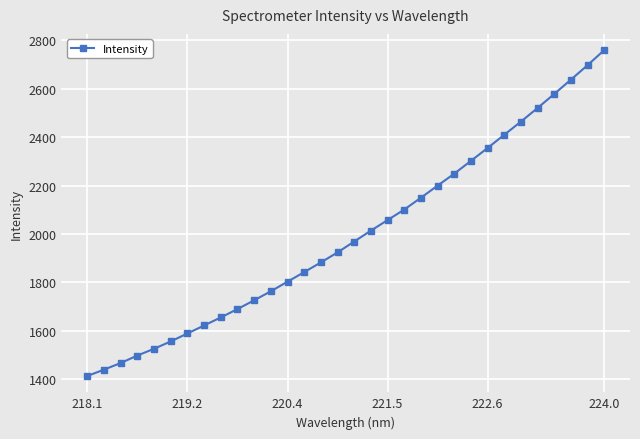

What is the minimum value shown in the chart?

1412.7